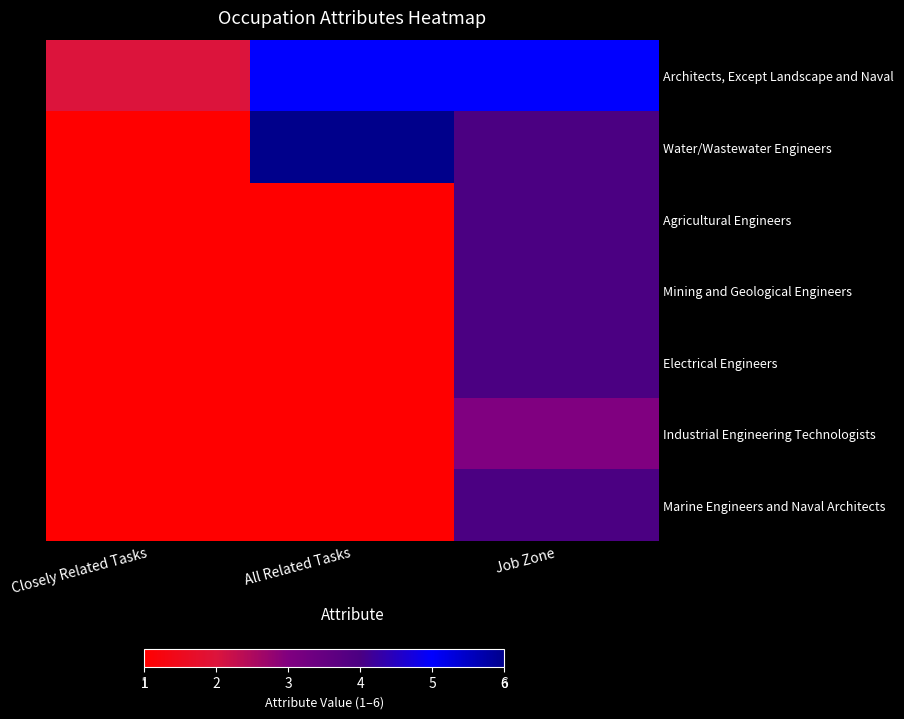

At All Related Tasks, list the series in order from smallest to largest.

Agricultural Engineers, Mining and Geological Engineers, Electrical Engineers, Industrial Engineering Technologists, Marine Engineers and Naval Architects, Architects, Except Landscape and Naval, Water/Wastewater Engineers